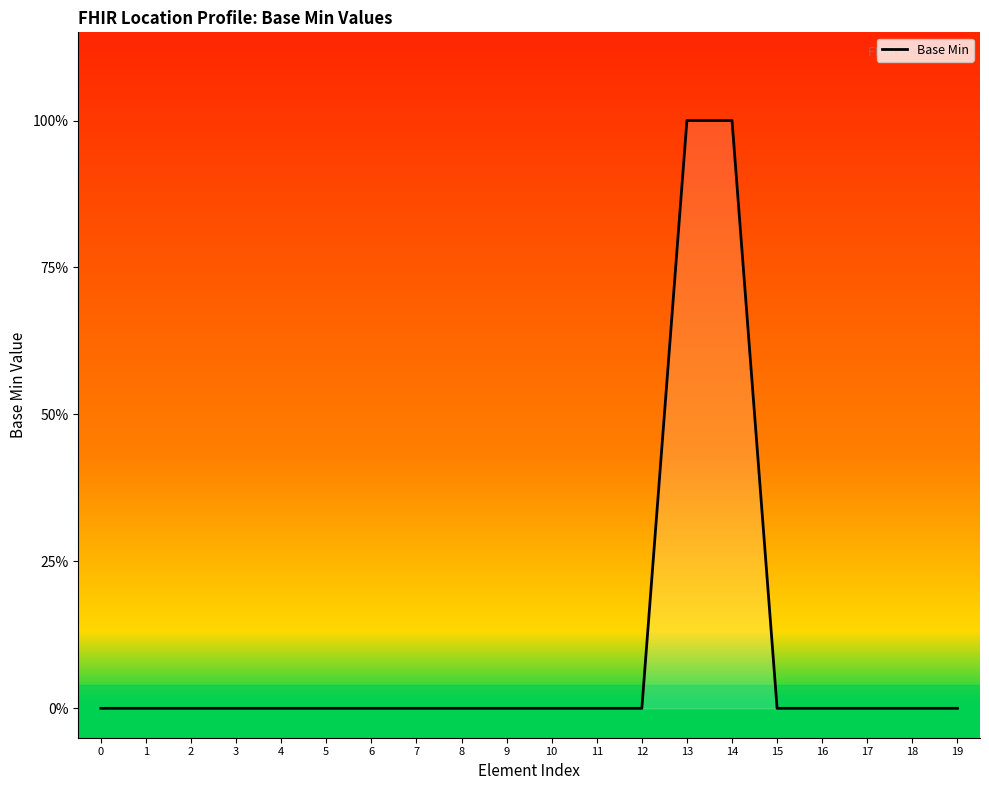

Does the chart have visible grid lines?

No